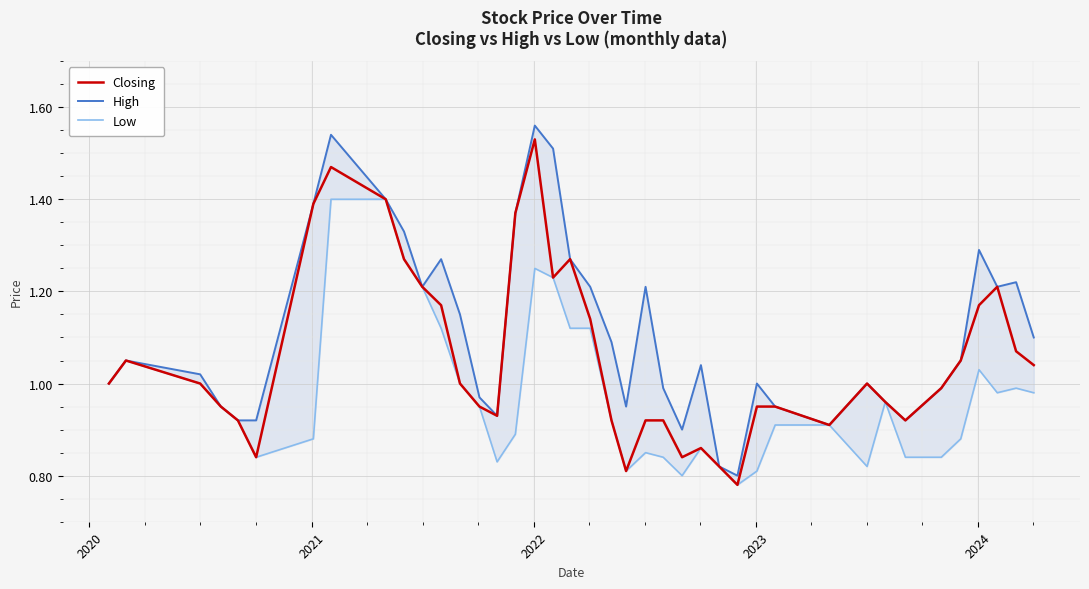

True or false: High and Low intersect in this chart.

False